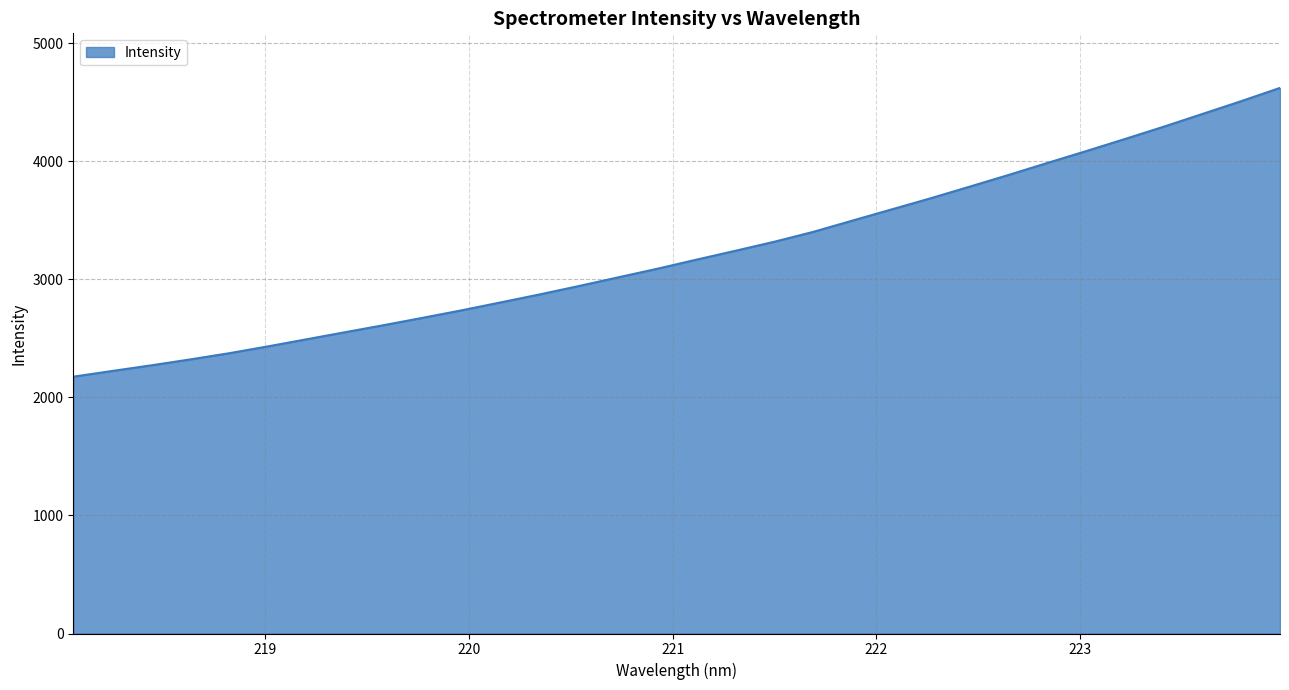

How many values are below 3166?

16